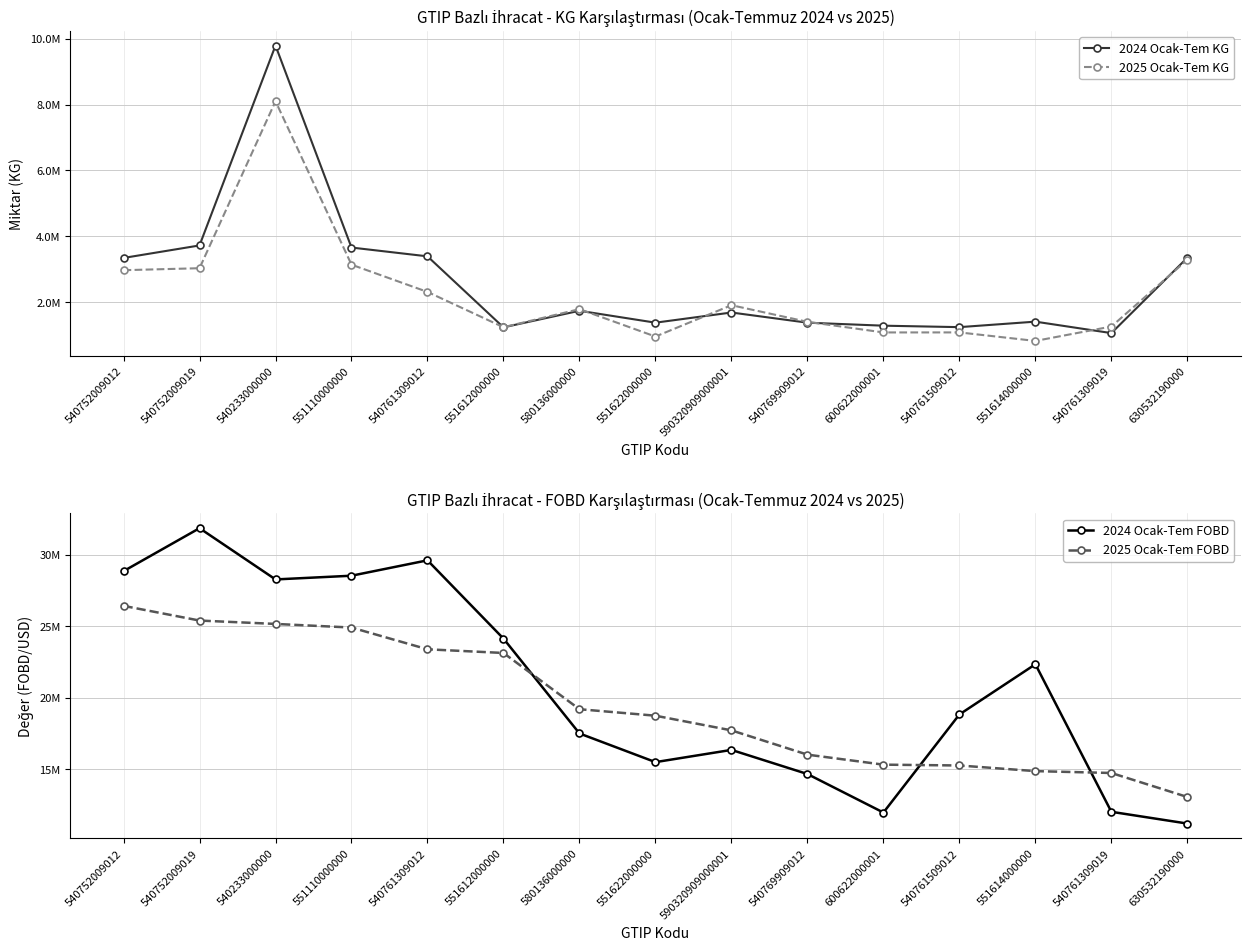

True or false: 2025 Ocak-Tem FOBD and 2025 Ocak-Tem KG intersect in this chart.

False